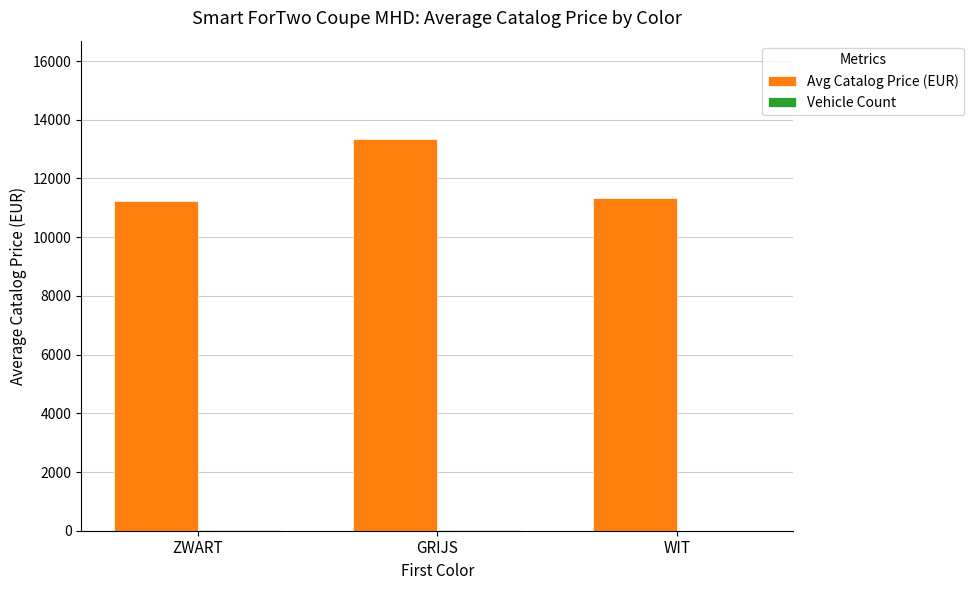

At which label does Avg Catalog Price (EUR) reach its peak?

GRIJS